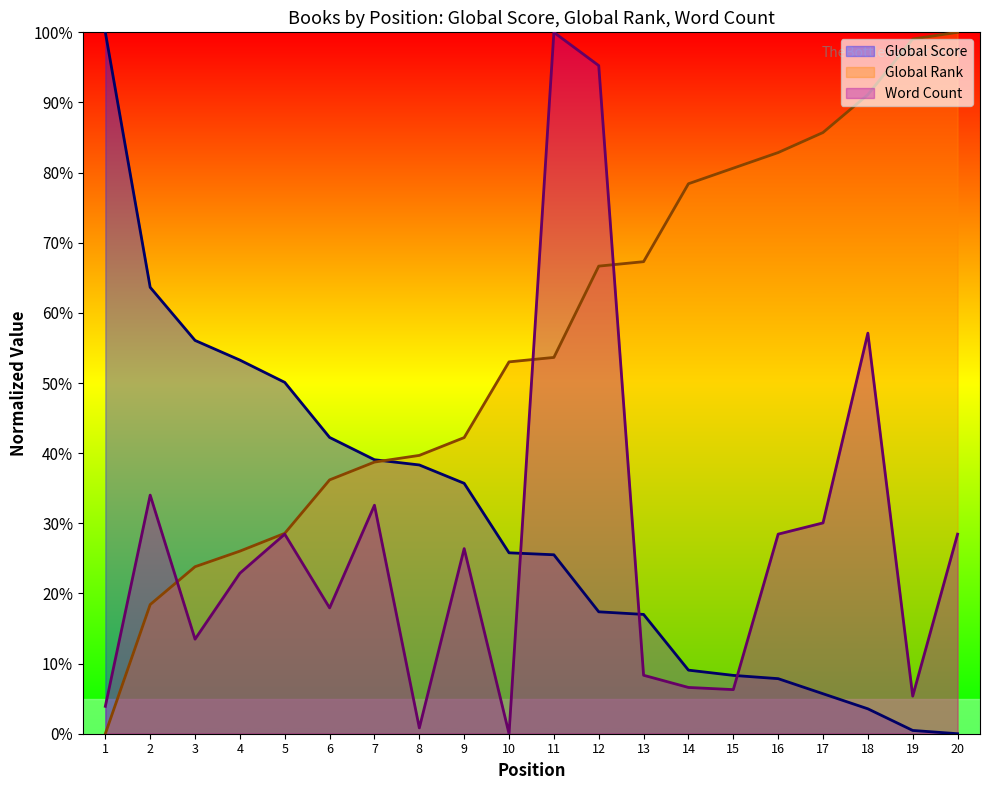

At 9, list the series in order from largest to smallest.

Global Rank, Global Score, Word Count